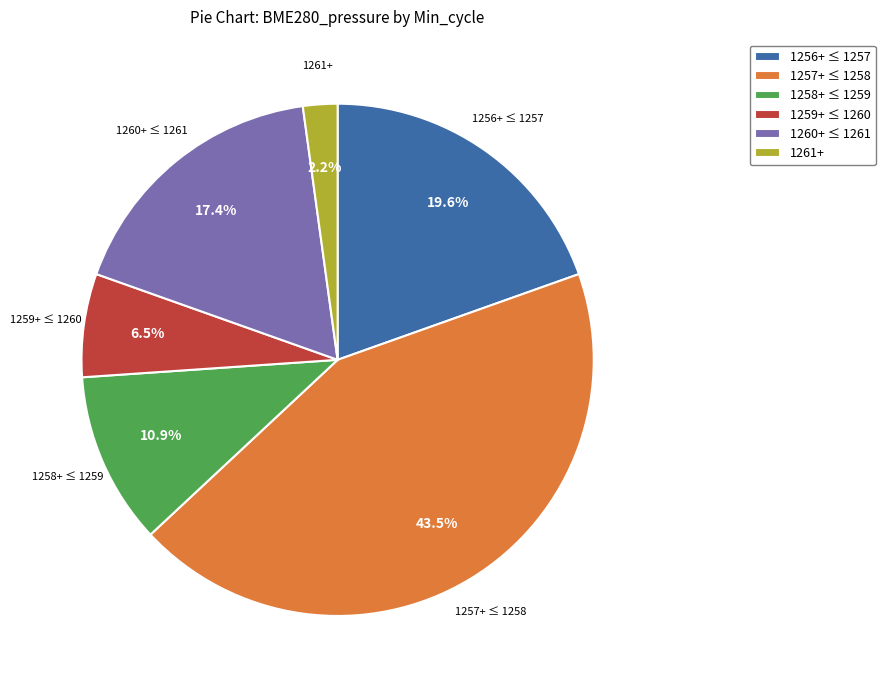

What is the total percentage of 1257+ ≤ 1258 and 1259+ ≤ 1260?

50.0%